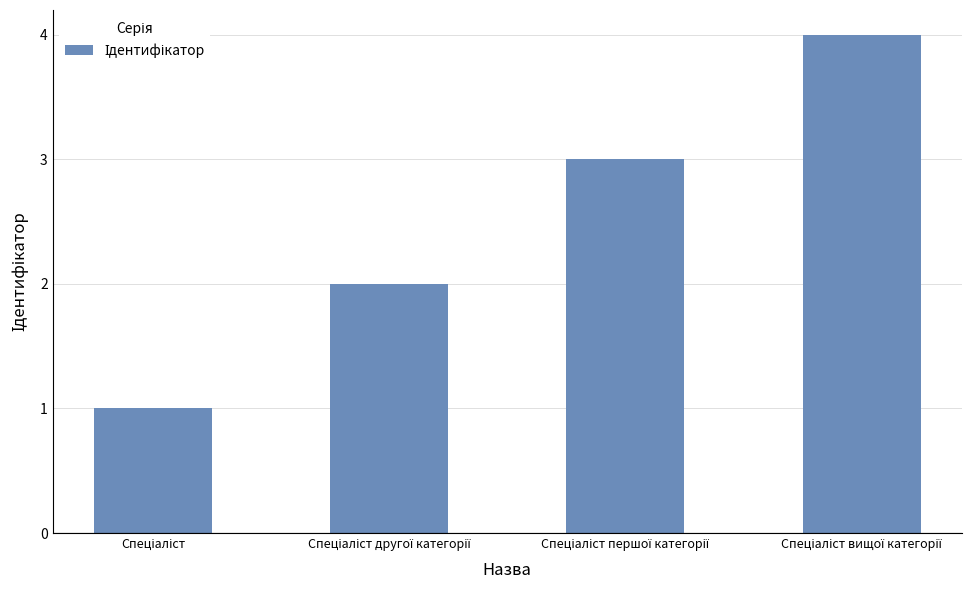

What is the difference between the maximum and minimum values?

3